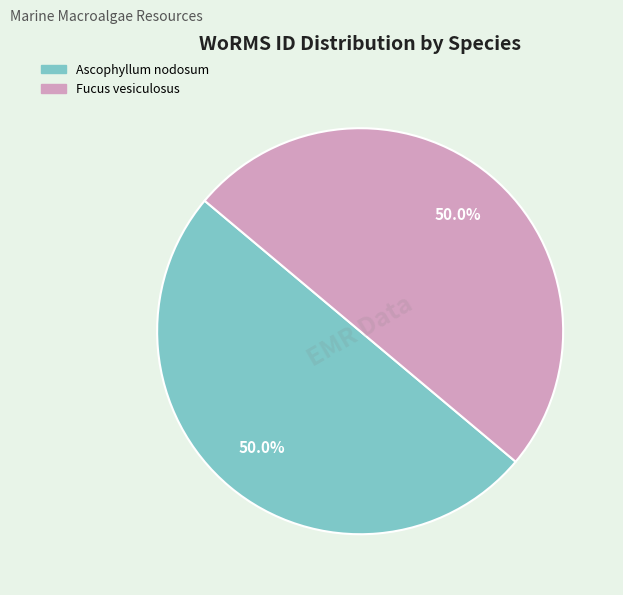

Combined, do Ascophyllum nodosum and Fucus vesiculosus account for over 50%?

Yes